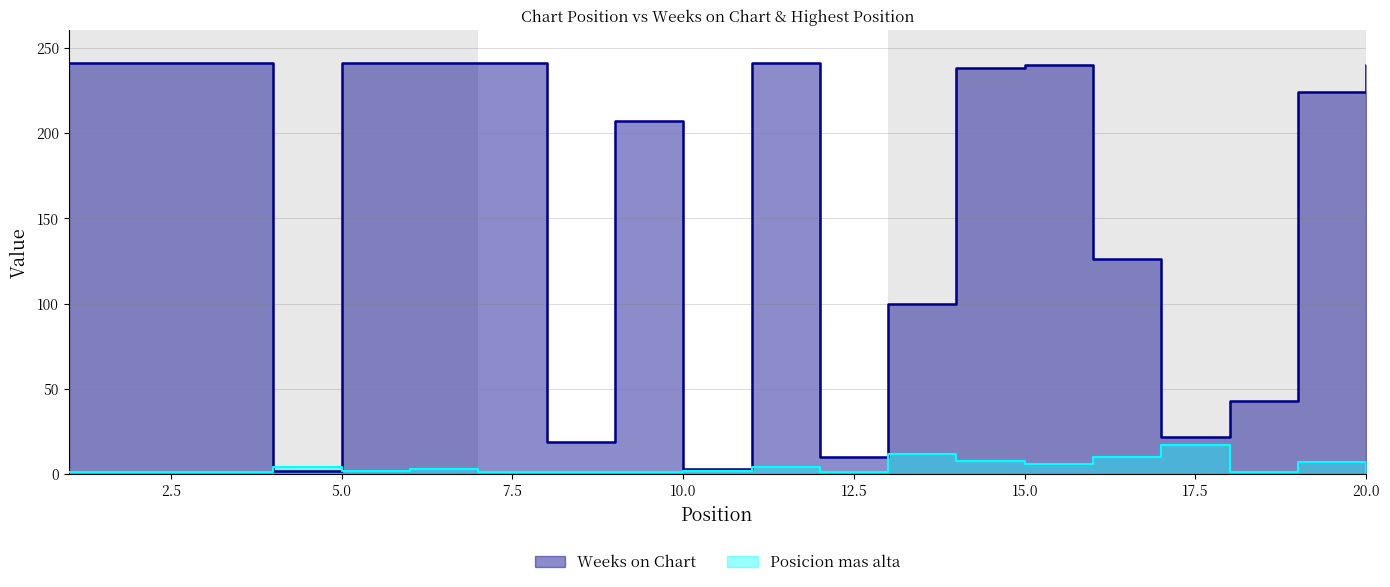

What is the approximate value of Posicion mas alta at 1?

1